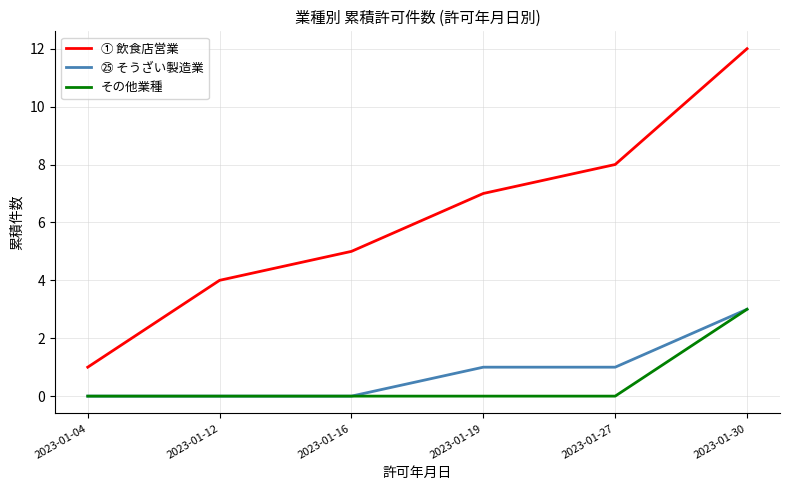

True or false: ① 飲食店営業 and ㉕ そうざい製造業 cross at least once.

False